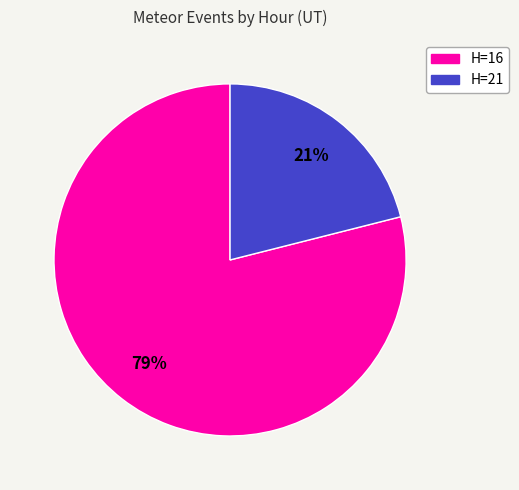

Between H=16 and H=21, which is larger?

H=16